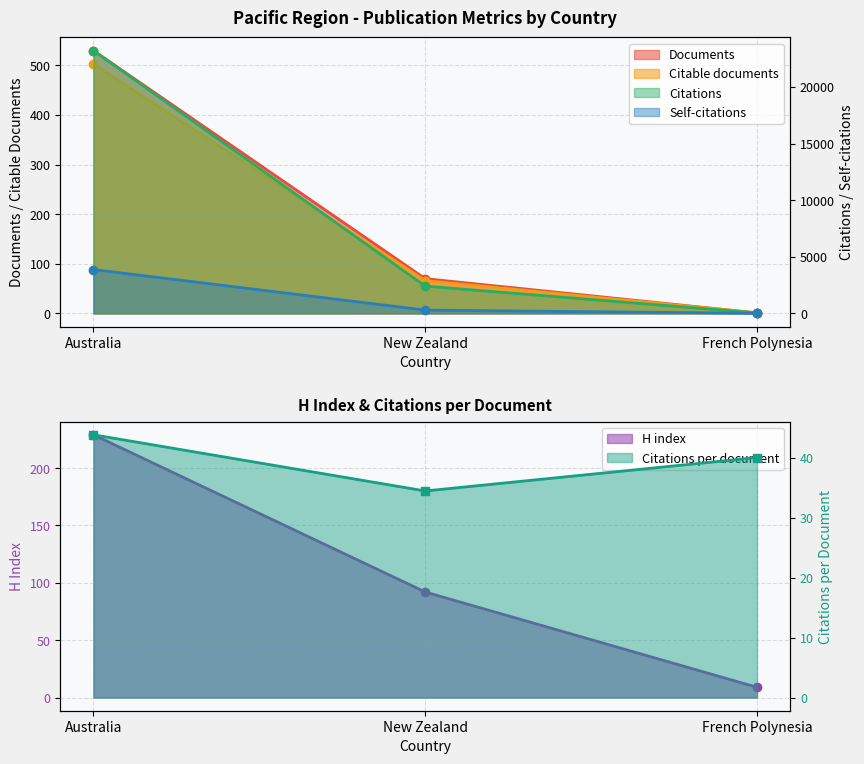

At which category is the sum across all series the highest?

Australia